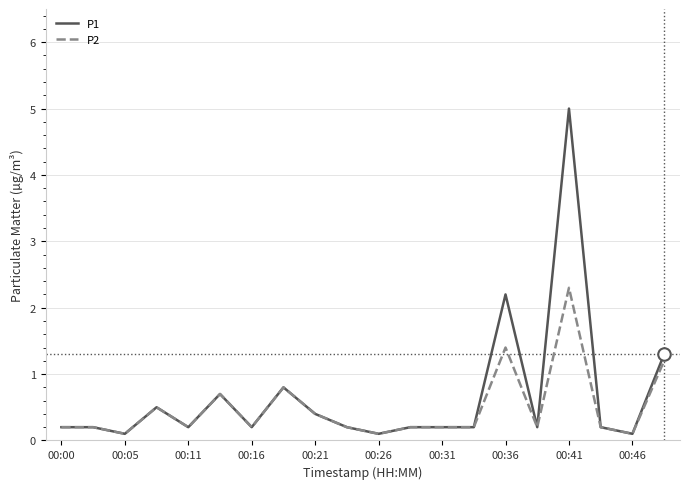

What is the greatest value displayed?

5.0